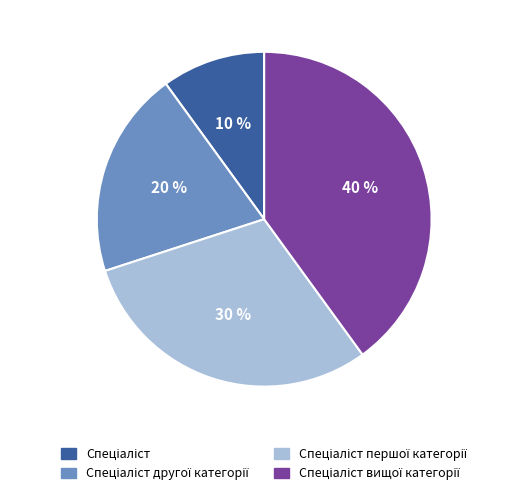

Does any single category account for the majority?

No